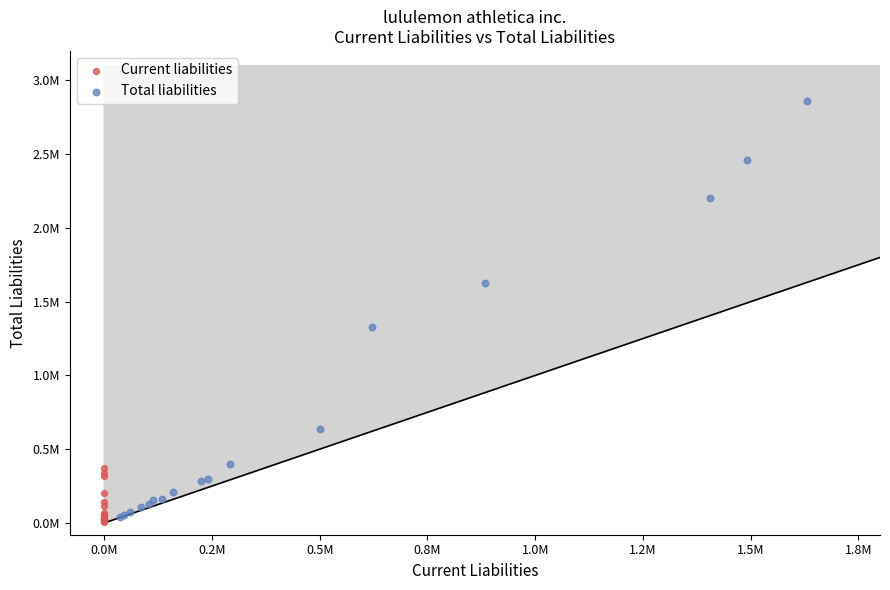

Which series has the widest spread of Y values?

Total liabilities